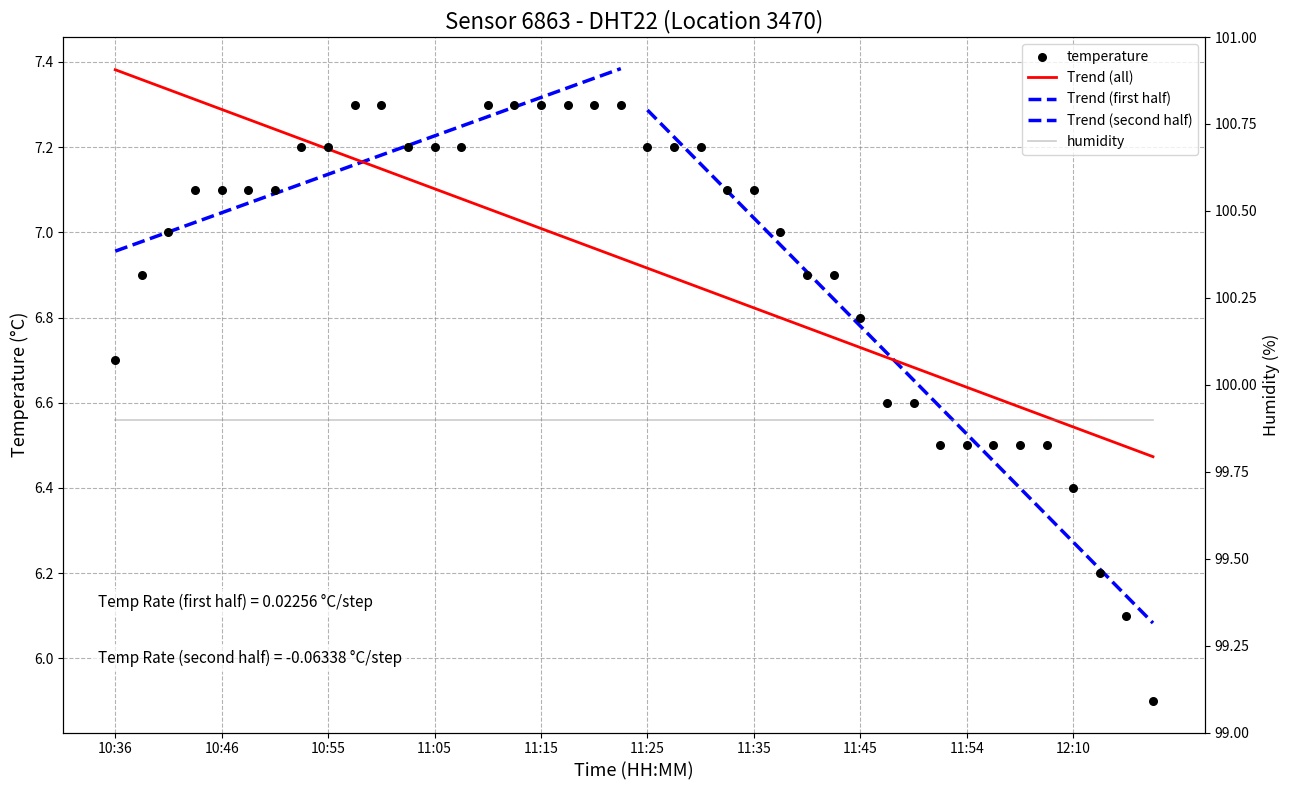

Between 10:43 and 10:36, which is larger?

10:43